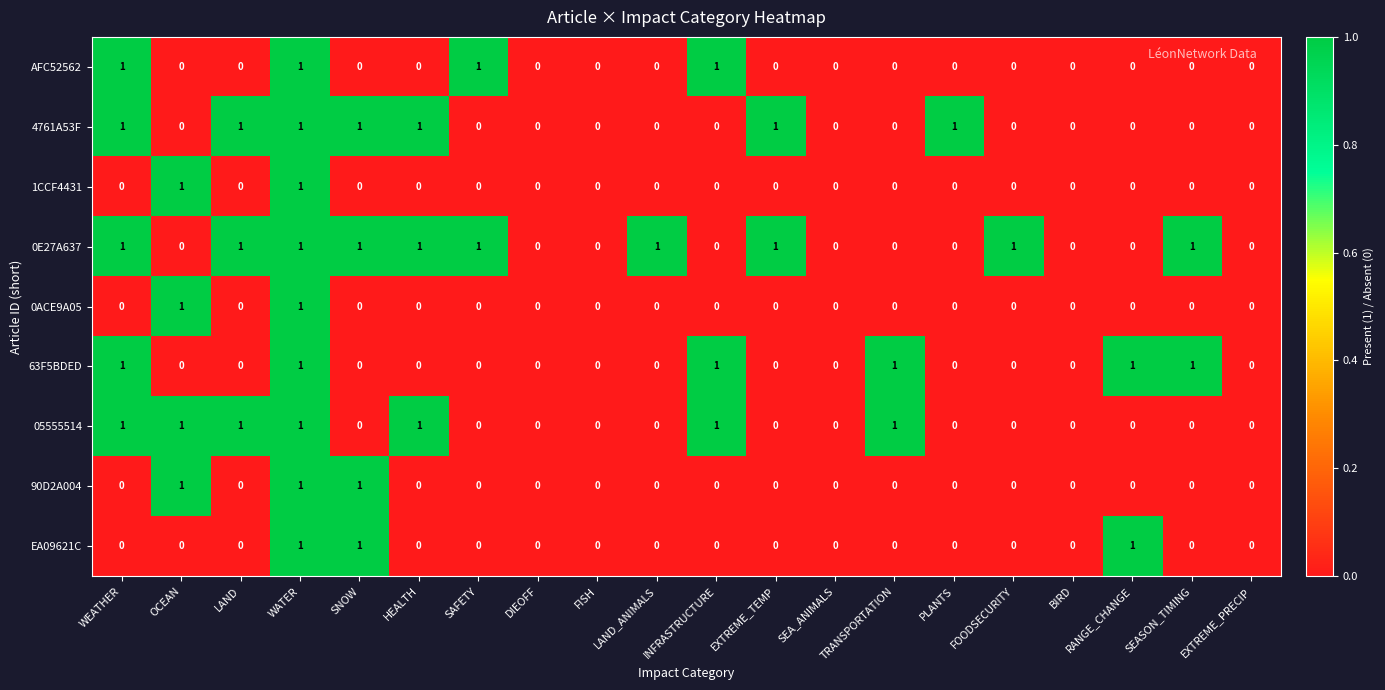

At which category is the sum across all series the highest?

WATER